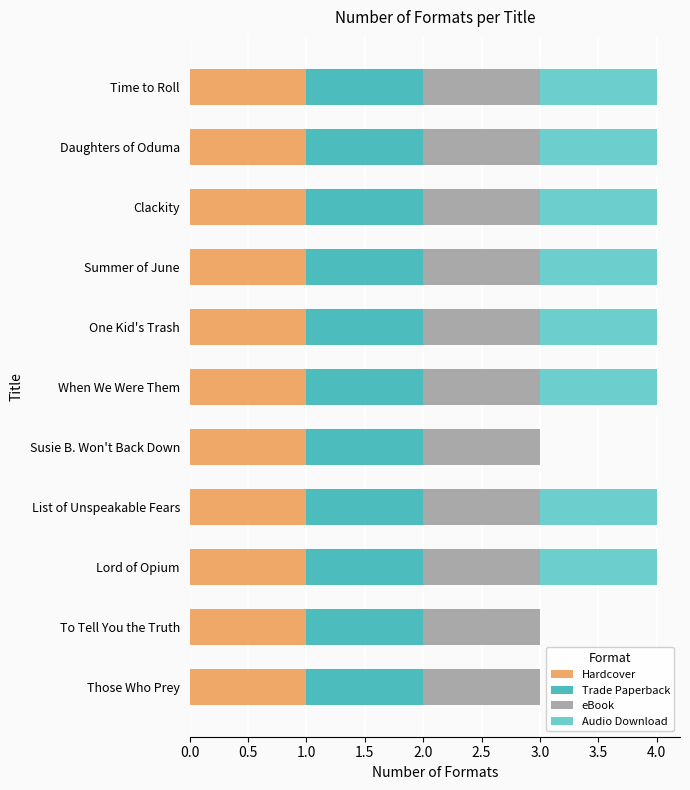

What is the total value across all series at When We Were Them?

4